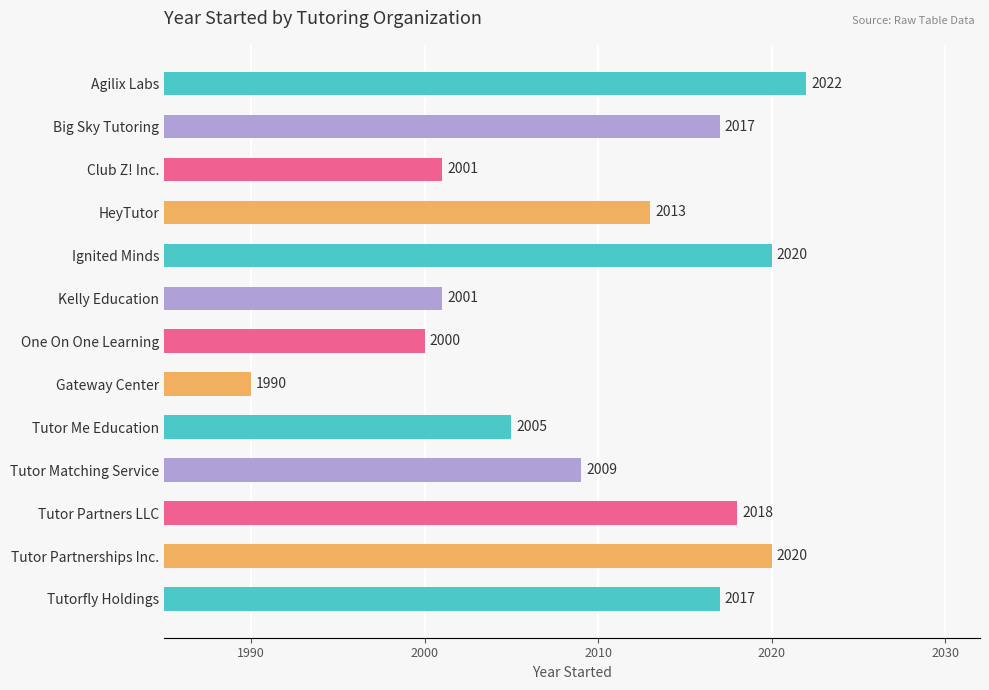

Reading top to bottom, extract all data points from this chart.

Agilix Labs=2022	Big Sky Tutoring=2017	Club Z! Inc.=2001	HeyTutor=2013	Ignited Minds=2020	Kelly Education=2001	One On One Learning=2000	Gateway Center=1990	Tutor Me Education=2005	Tutor Matching Service=2009	Tutor Partners LLC=2018	Tutor Partnerships Inc.=2020	Tutorfly Holdings=2017